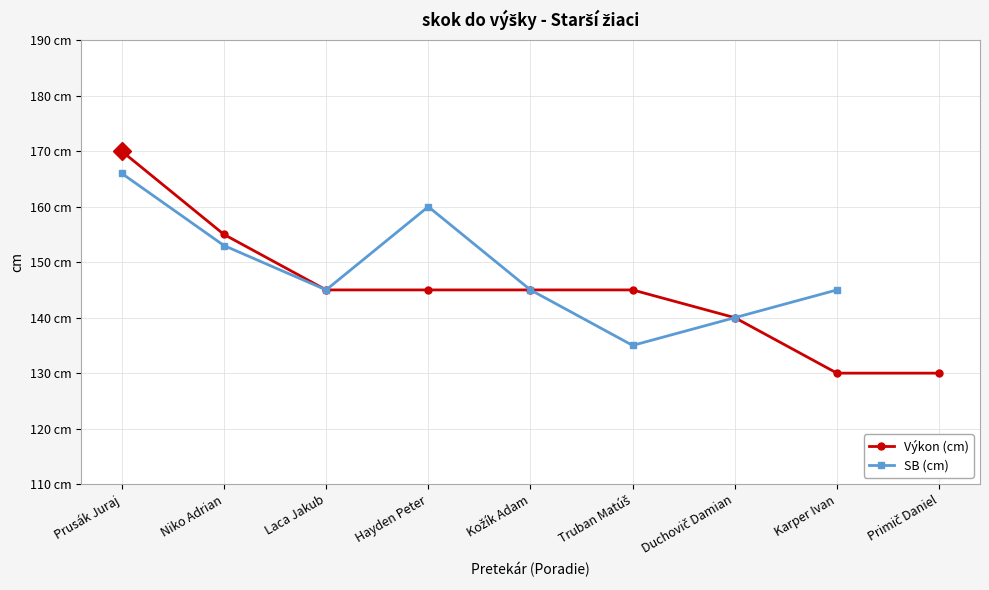

List the series in order of their peak value, lowest first.

SB (cm), Výkon (cm)